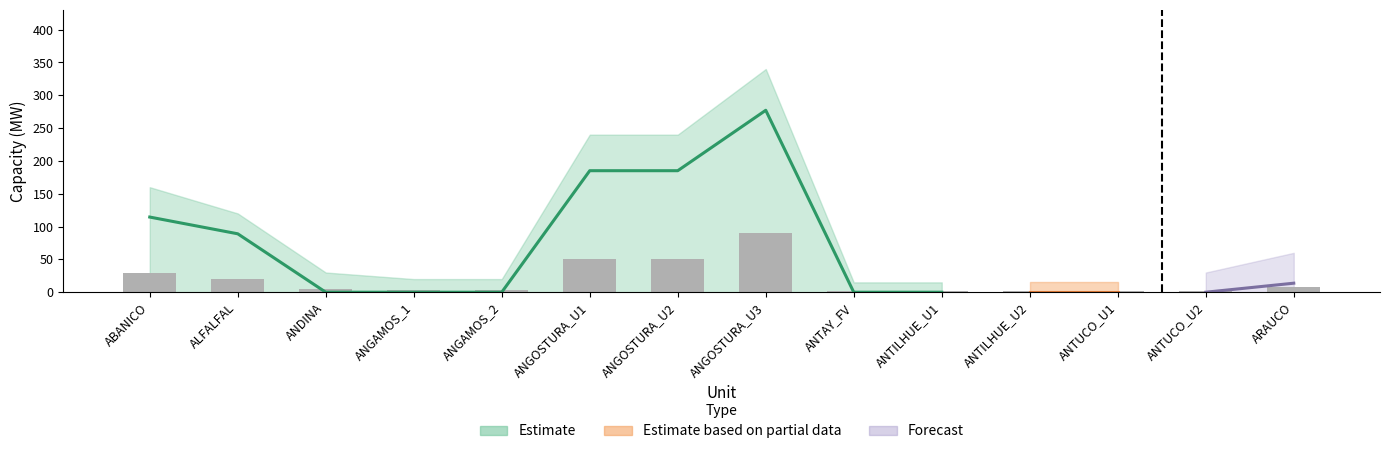

What position from the right is ANGAMOS_1?

11